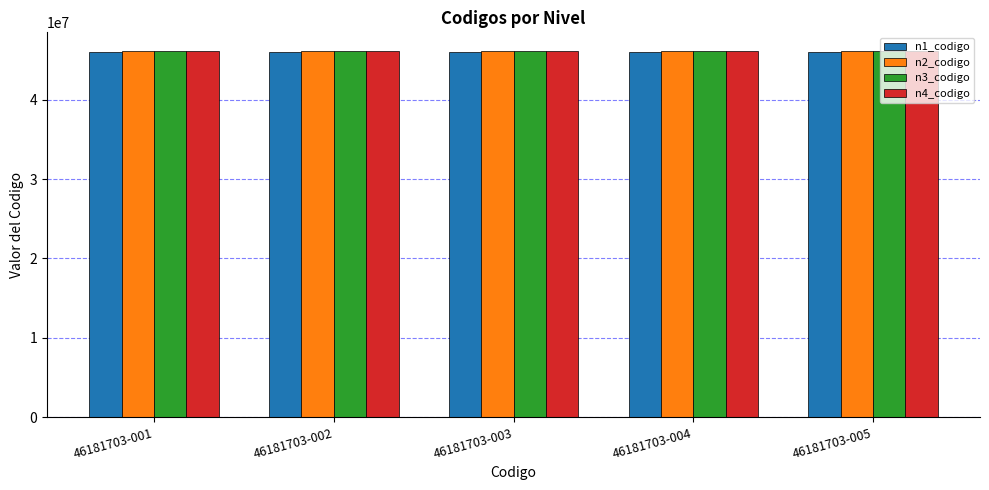

True or false: n4_codigo has a value of 25592650 at 46181703-002.

False